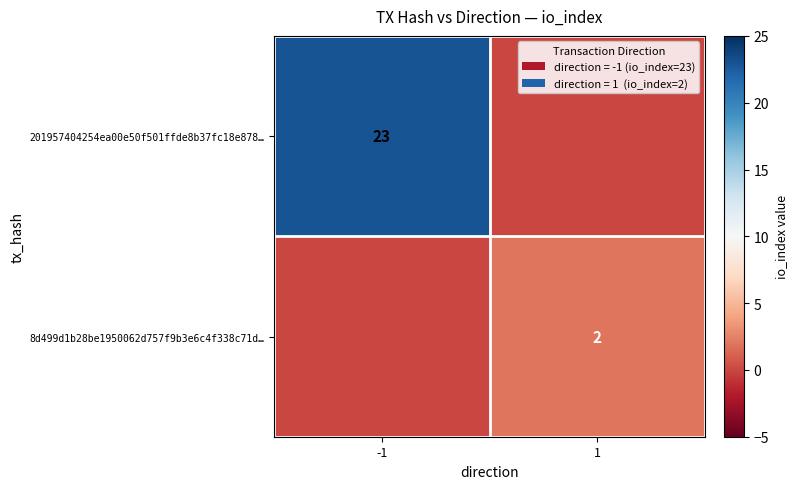

True or false: 8d499d1b28be1950062d757f9b3e6c4f338c71d… has a value of 2 at 1.

True